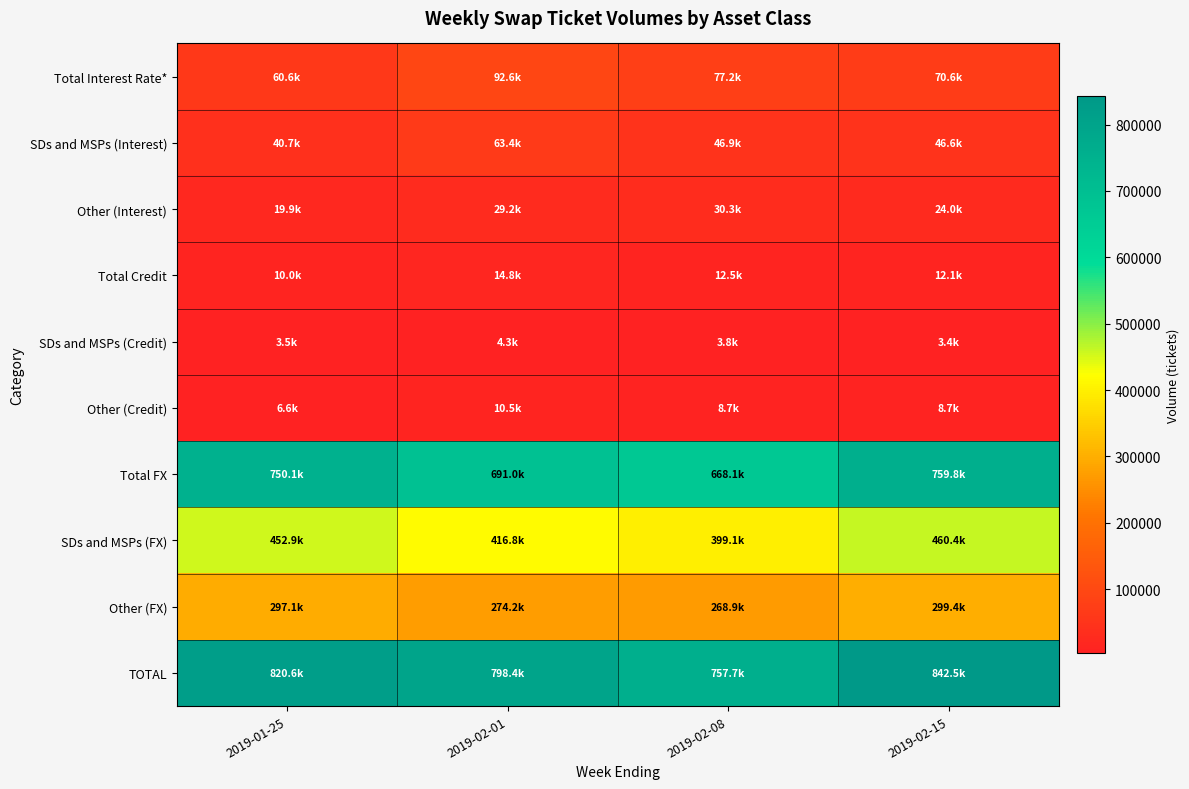

Rank the series by their maximum value, from highest to lowest.

TOTAL, Total FX, SDs and MSPs (FX), Other (FX), Total Interest Rate*, SDs and MSPs (Interest), Other (Interest), Total Credit, Other (Credit), SDs and MSPs (Credit)